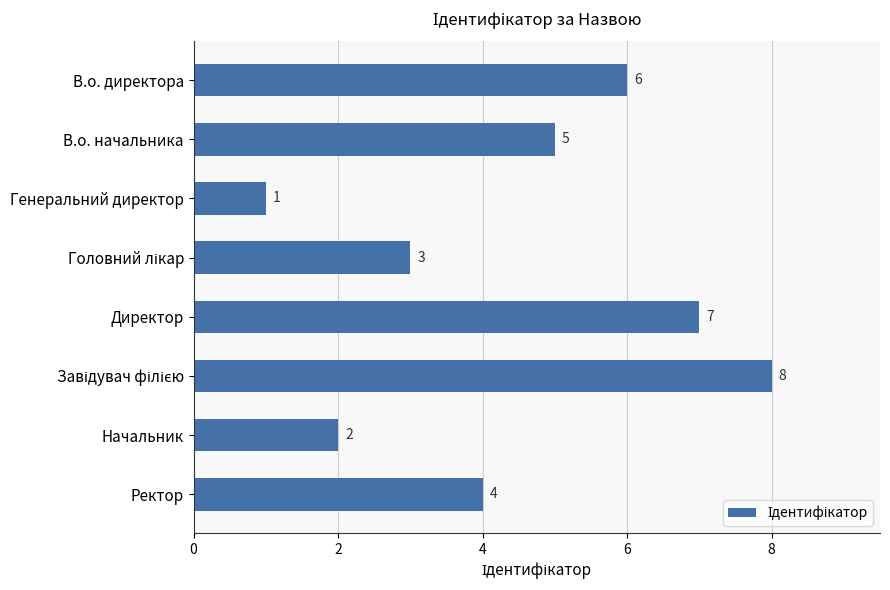

What is the ratio of the value at Начальник to the value at В.о. директора?

0.3